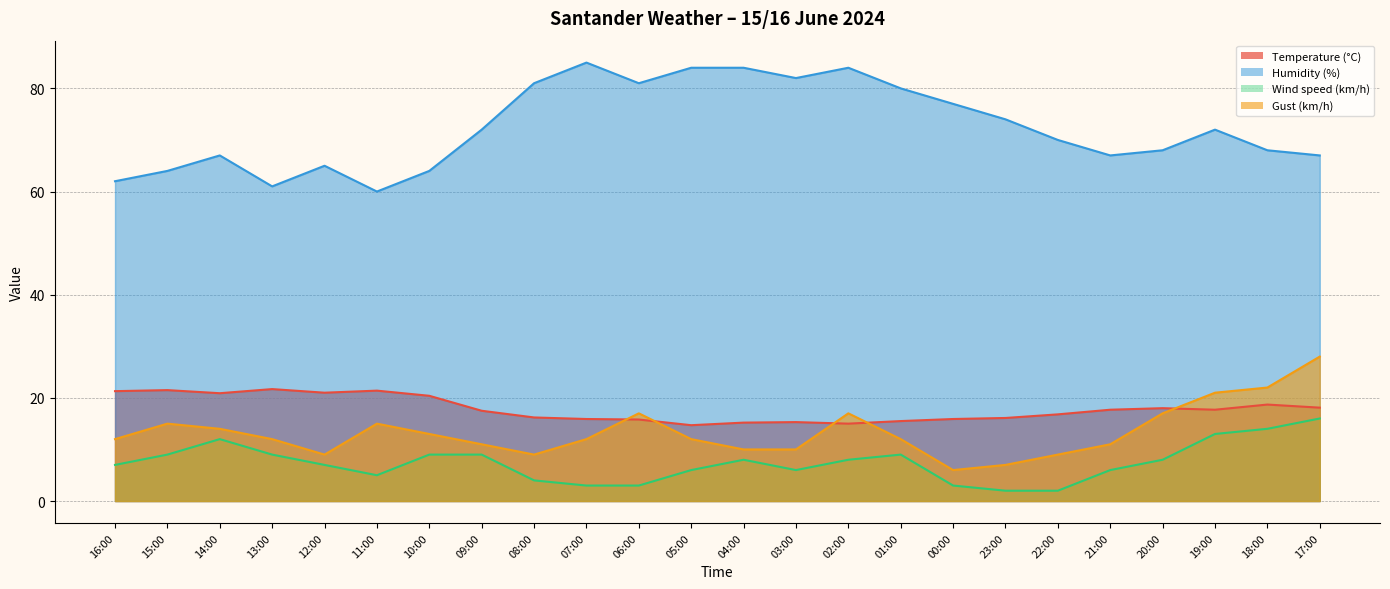

What is the label of the 7th point from the right?

23:00